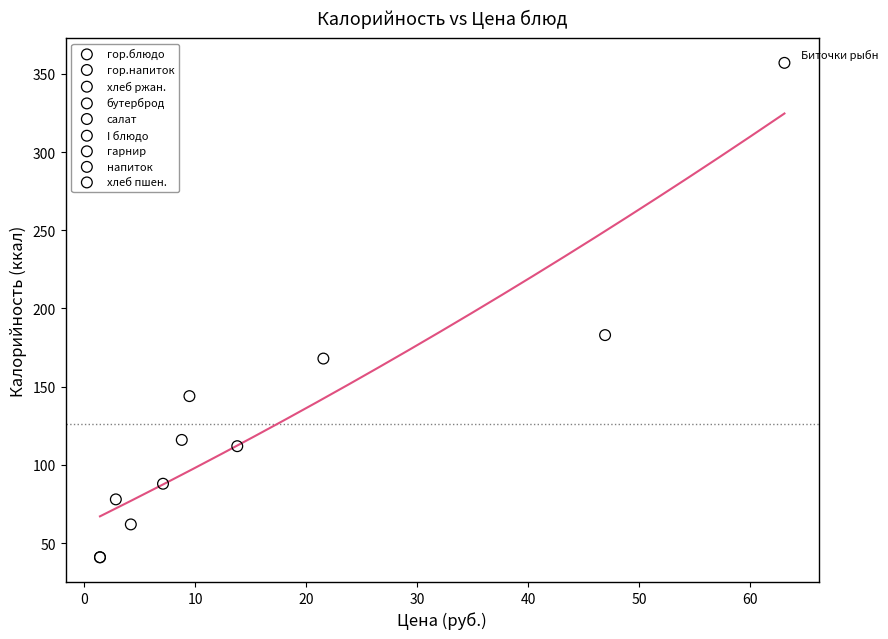

What are all the series names shown in the legend?

гор.блюдо, гор.напиток, хлеб ржан., бутерброд, салат, I блюдо, гарнир, напиток, хлеб пшен.